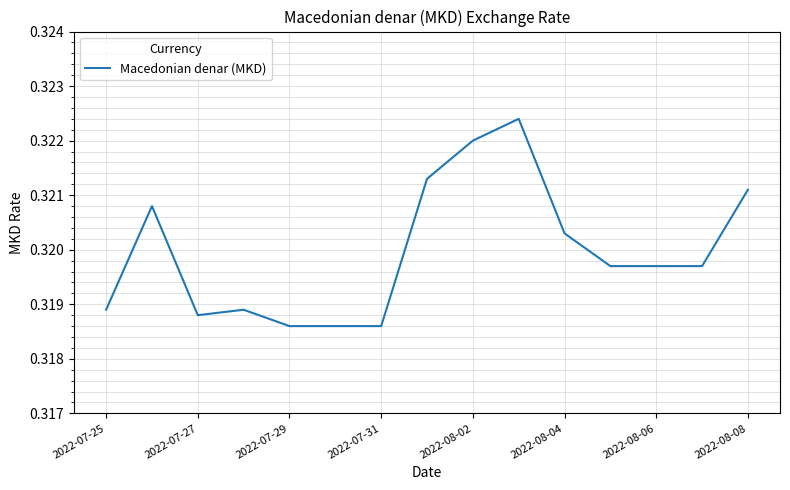

Is it true that the value at 2022-07-31 is 0.6?

False